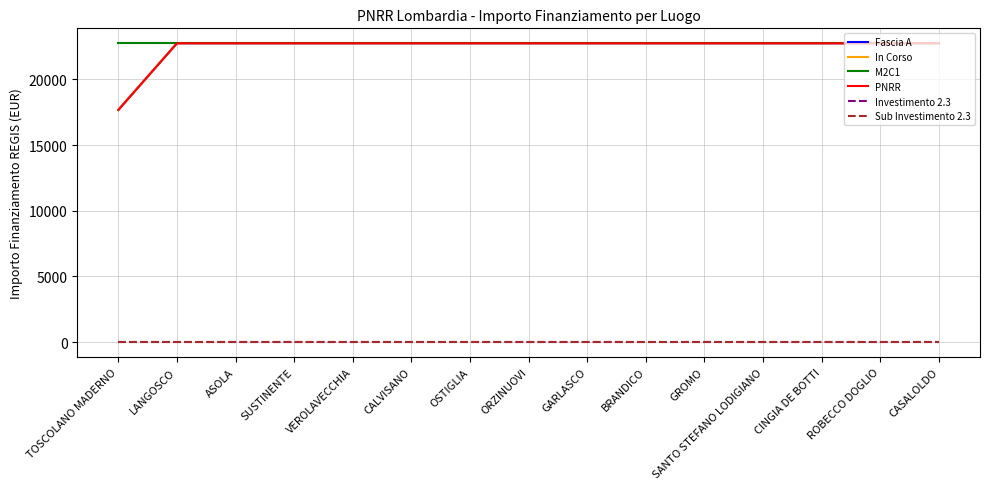

True or false: In Corso and Investimento 2.3 cross at least once.

False